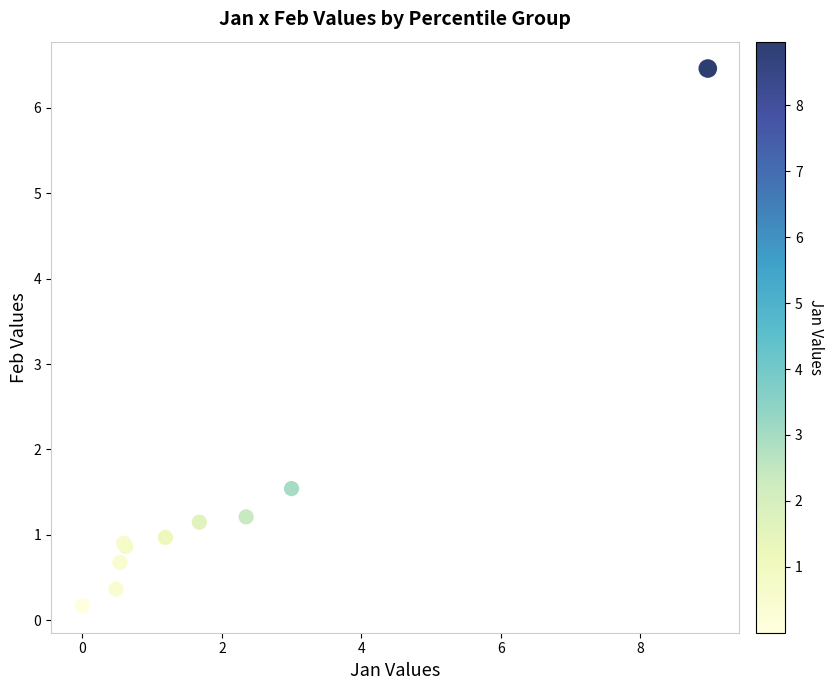

What Y value in the scatter plot is closest to 3?

1.5